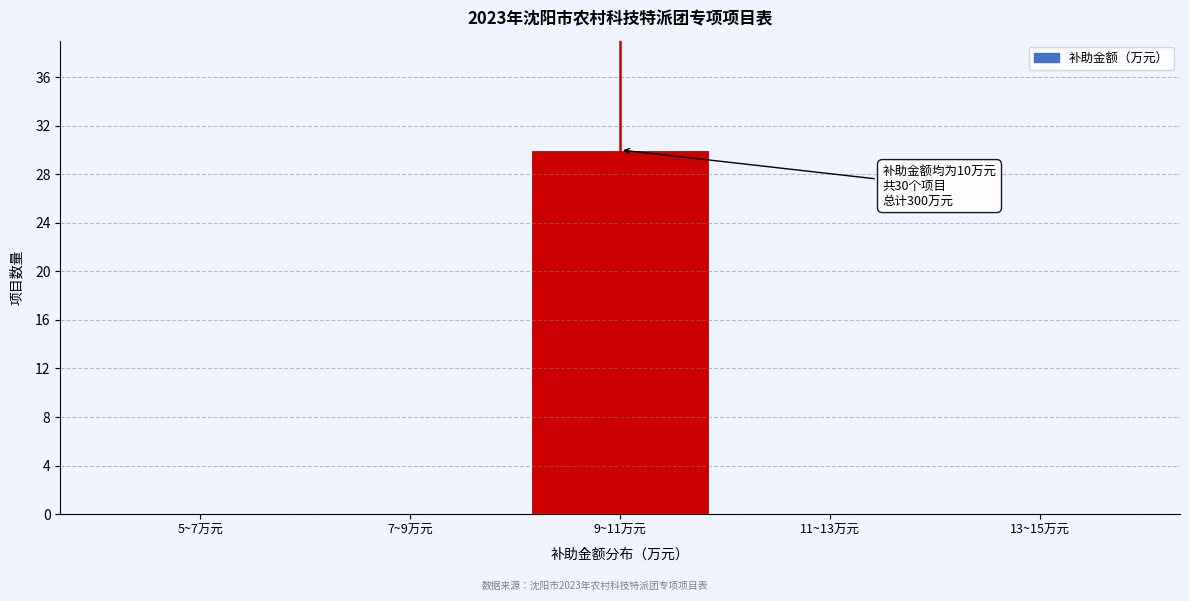

Reading right to left, extract all data points from this chart.

13~15万元=0	11~13万元=0	9~11万元=30	7~9万元=0	5~7万元=0